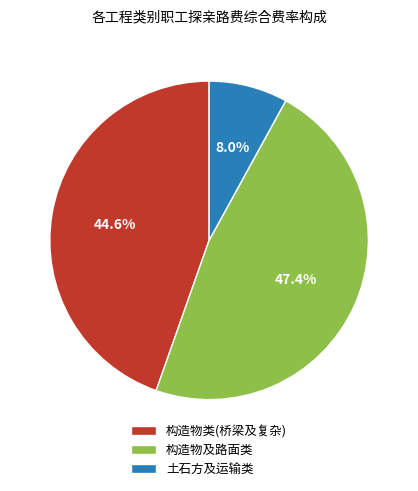

Rank the categories by value from lowest to highest.

土石方及运输类, 构造物类(桥梁及复杂), 构造物及路面类